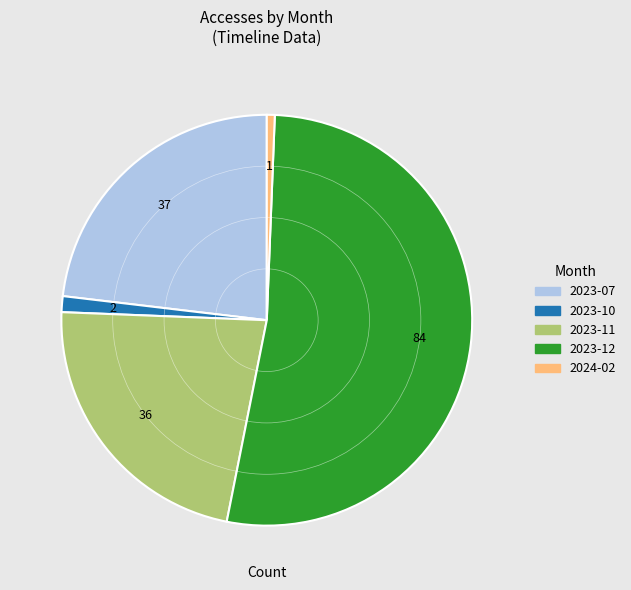

How many slices are in this pie chart?

5